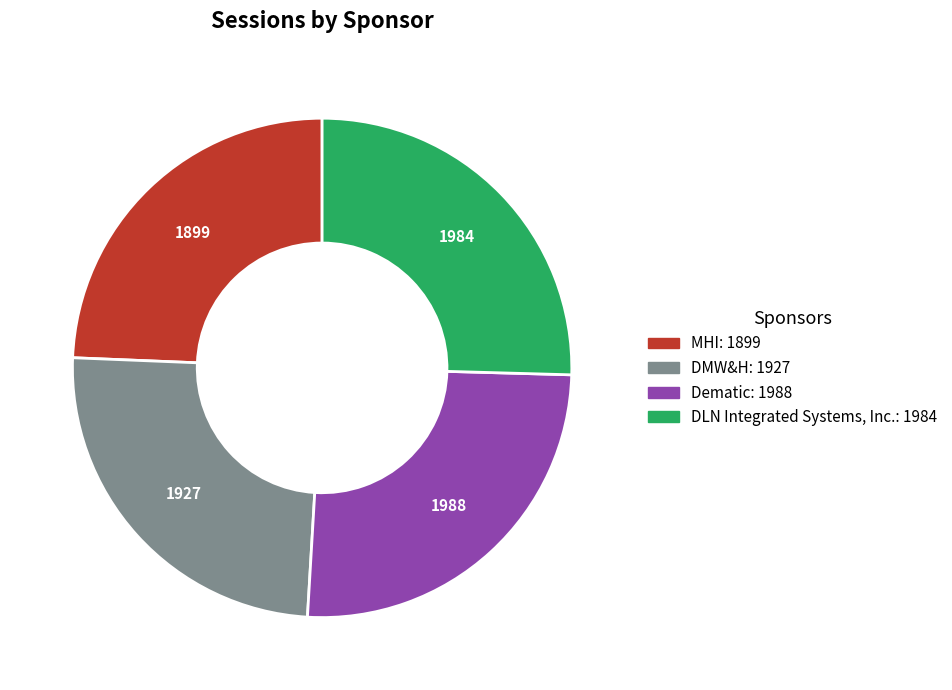

Is it true that DMW&H is 34% of the pie?

False